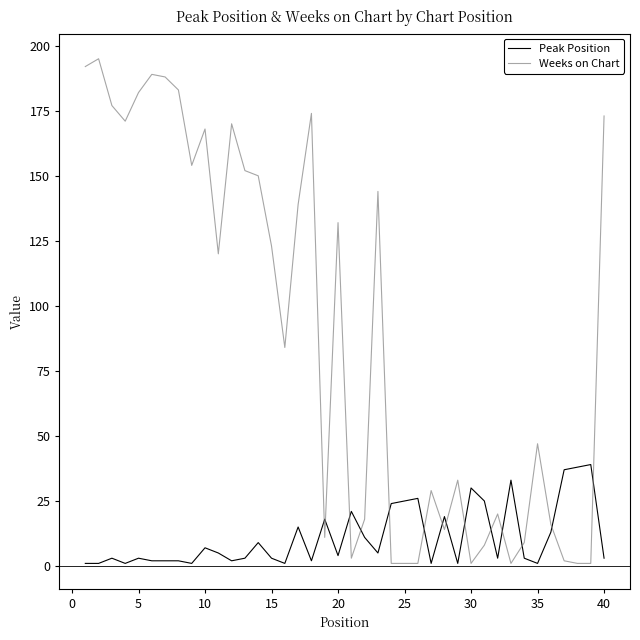

Which series has the largest total across all categories?

Weeks on Chart